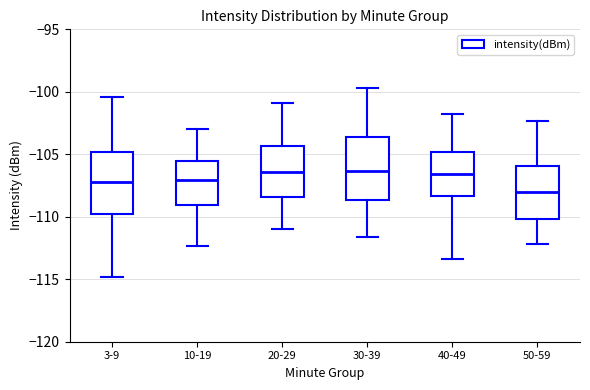

Reading left to right, read every box against the y-axis: the position of its median line, the range the box covers, and the ends of its whiskers. The values are not printed on the chart, so give them approximately, as read against the axis.

3-9: median -107.0, box -110.0 to -105.0, whiskers -115.0 to -100.5
10-19: median -107.0, box -109.0 to -105.5, whiskers -112.5 to -103.0
20-29: median -106.5, box -108.5 to -104.5, whiskers -111.0 to -101.0
30-39: median -106.5, box -108.5 to -103.5, whiskers -111.5 to -99.5
40-49: median -106.5, box -108.5 to -105.0, whiskers -113.5 to -102.0
50-59: median -108.0, box -110.0 to -106.0, whiskers -112.0 to -102.5